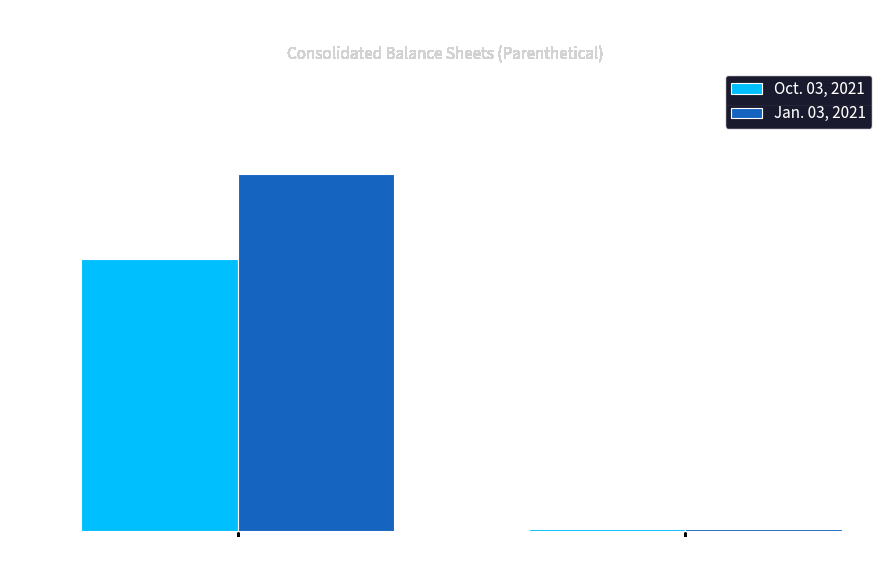

What is the difference between the Oct. 03, 2021 values at Common Stock
Par Value and Allowances for
Doubtful Accounts?

222